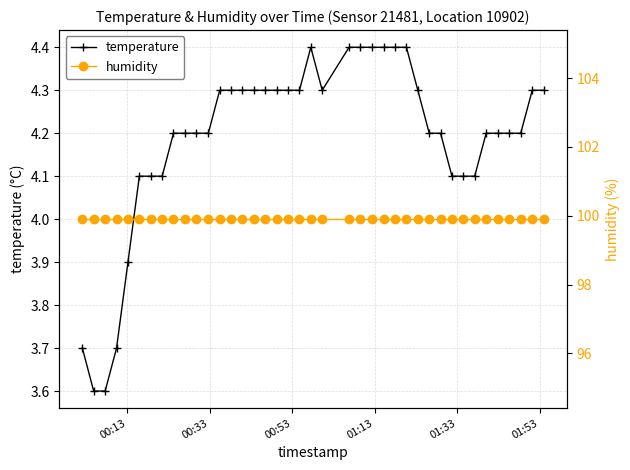

True or false: temperature and humidity cross at least once.

False